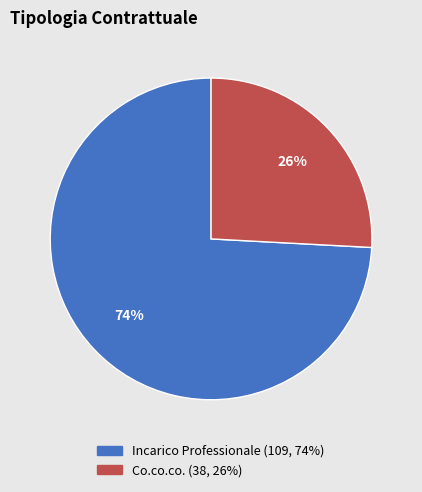

Which category accounts for the majority?

Incarico Professionale